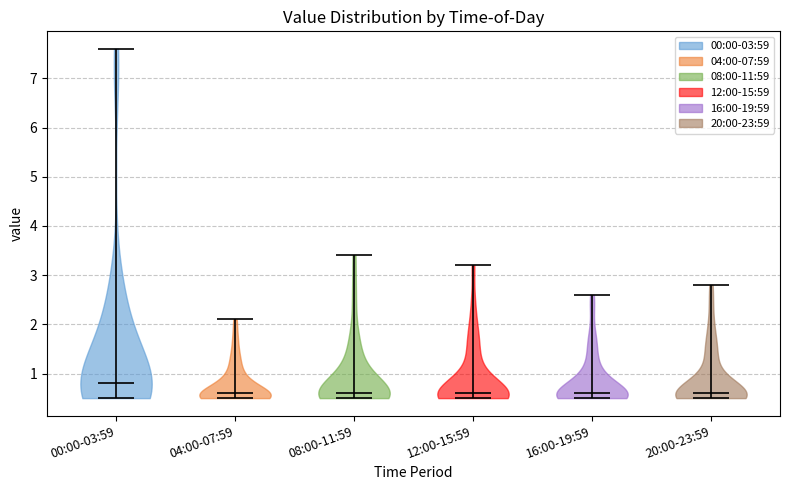

What is the lowest point the violin for 20:00-23:59 reaches on the y-axis? The values are not printed on the chart, so give them approximately, as read against the axis.

0.5